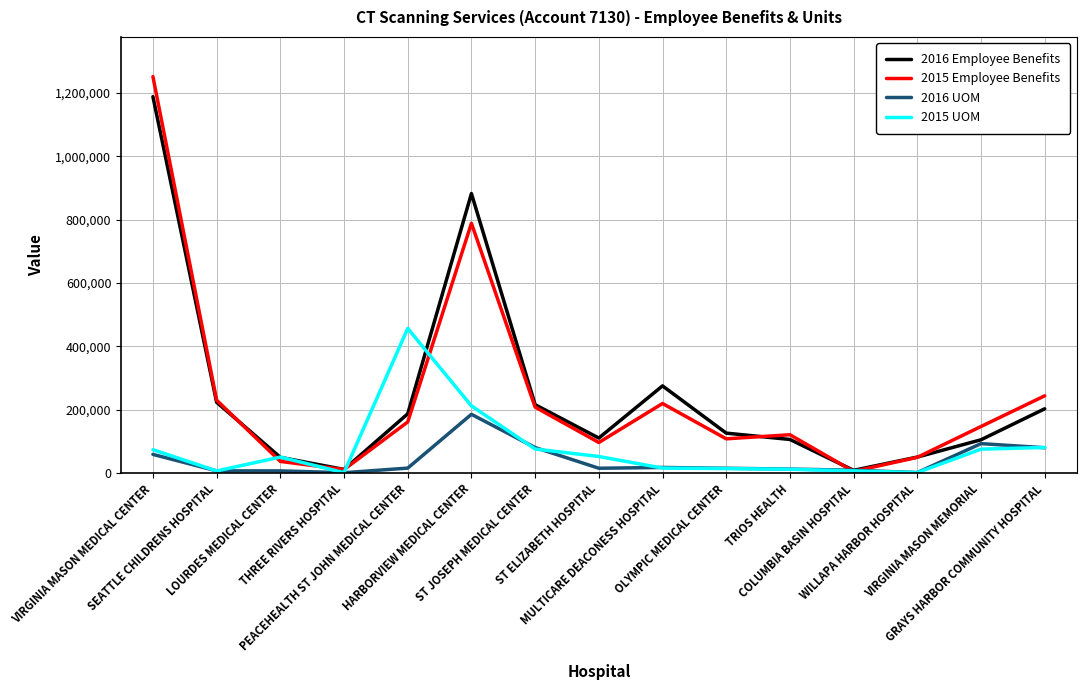

Which category has the highest value in the 2015 Employee Benefits series?

VIRGINIA MASON MEDICAL CENTER